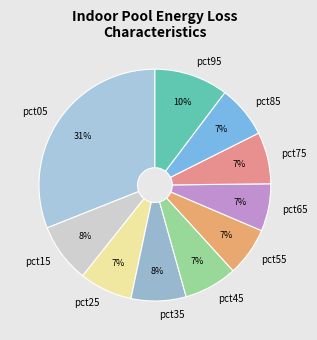

To the nearest percent, what percentage of the pie is pct95?

10%